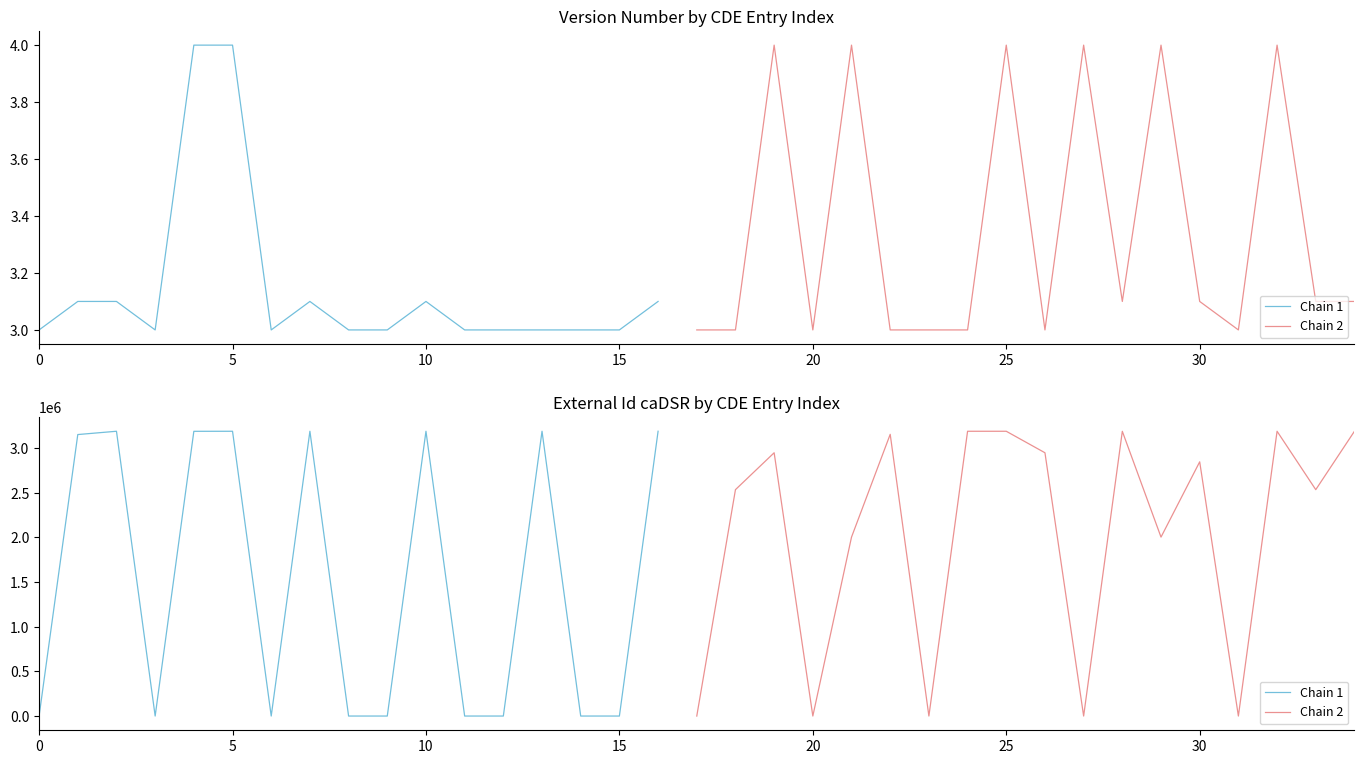

What is the highest value of the Version Number series?

4.0